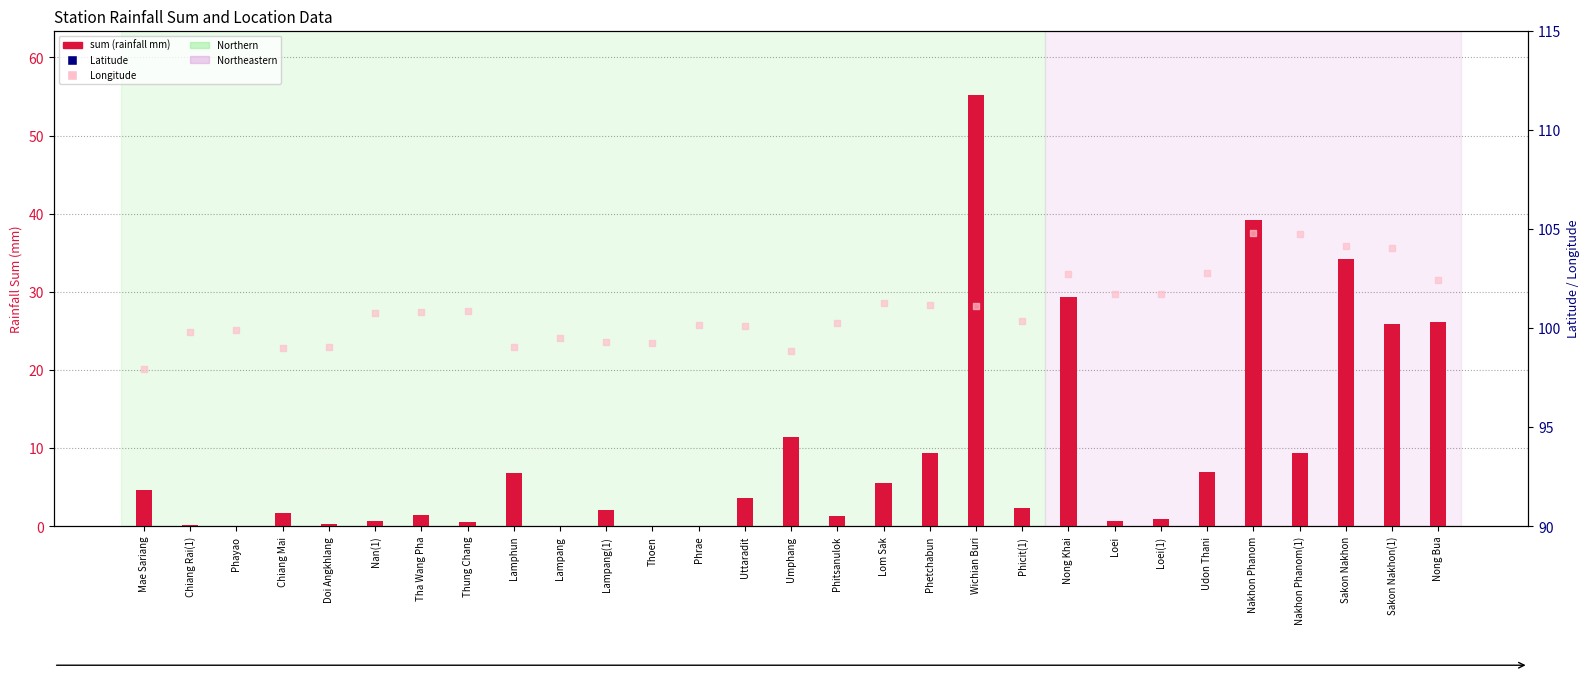

Which series has the largest Y range (max minus min)?

sum (rainfall mm)